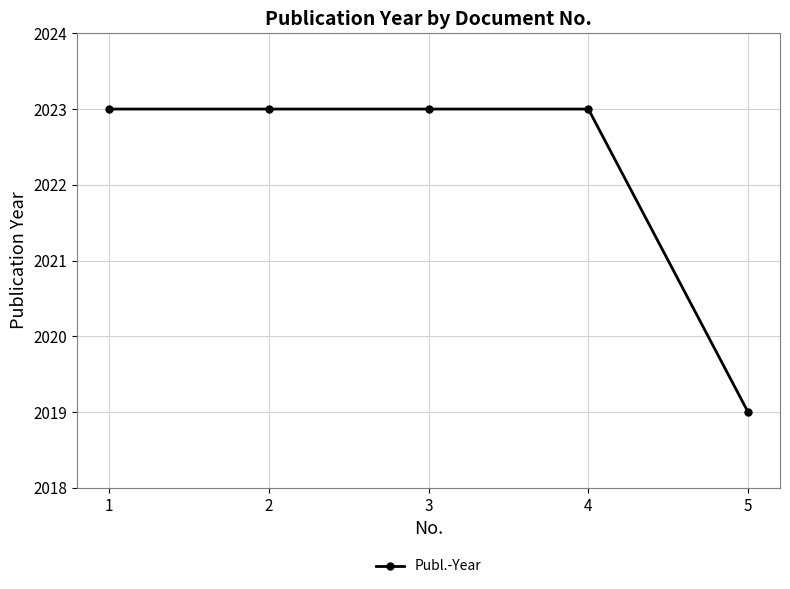

Reading right to left, list all the values displayed in this chart.

5=2019	4=2023	3=2023	2=2023	1=2023